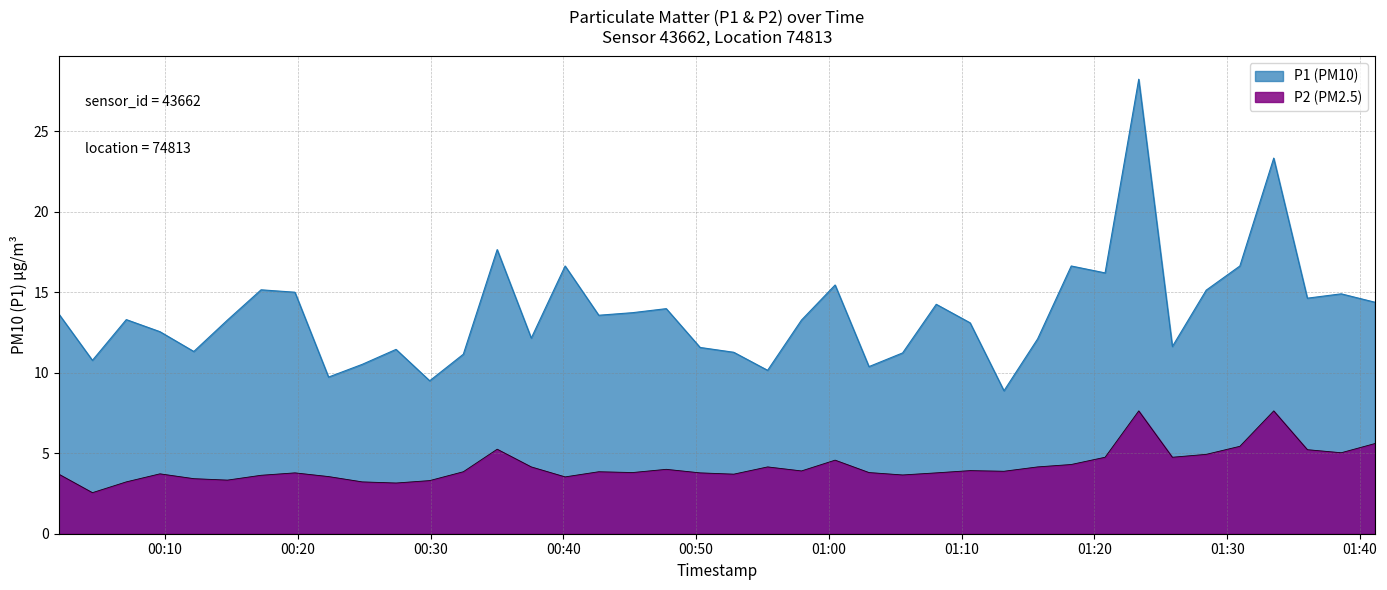

Reading left to right, list all the values displayed in this chart.

P1: 2024-03-22T00:02:00=13.7	2024-03-22T00:04:32=10.8	2024-03-22T00:07:05=13.3	2024-03-22T00:09:37=12.6	2024-03-22T00:12:10=11.3	2024-03-22T00:14:42=13.3	2024-03-22T00:17:14=15.2	2024-03-22T00:19:47=15.0	2024-03-22T00:22:19=9.7	2024-03-22T00:24:51=10.5	2024-03-22T00:27:24=11.4	2024-03-22T00:29:56=9.5	2024-03-22T00:32:28=11.2	2024-03-22T00:35:01=17.6	2024-03-22T00:37:35=12.2	2024-03-22T00:40:08=16.6	2024-03-22T00:42:40=13.6	2024-03-22T00:45:13=13.7	2024-03-22T00:47:45=14.0	2024-03-22T00:50:18=11.6	2024-03-22T00:52:50=11.3	2024-03-22T00:55:23=10.2	2024-03-22T00:57:56=13.3	2024-03-22T01:00:28=15.4	2024-03-22T01:03:01=10.4	2024-03-22T01:05:33=11.2	2024-03-22T01:08:05=14.2	2024-03-22T01:10:38=13.1	2024-03-22T01:13:11=8.9	2024-03-22T01:15:43=12.1	2024-03-22T01:18:15=16.6	2024-03-22T01:20:48=16.2	2024-03-22T01:23:20=28.2	2024-03-22T01:25:52=11.6	2024-03-22T01:28:25=15.1	2024-03-22T01:30:57=16.6	2024-03-22T01:33:30=23.3	2024-03-22T01:36:02=14.6	2024-03-22T01:38:35=14.9	2024-03-22T01:41:07=14.4
P2: 2024-03-22T00:02:00=3.7	2024-03-22T00:04:32=2.5	2024-03-22T00:07:05=3.2	2024-03-22T00:09:37=3.7	2024-03-22T00:12:10=3.4	2024-03-22T00:14:42=3.3	2024-03-22T00:17:14=3.6	2024-03-22T00:19:47=3.8	2024-03-22T00:22:19=3.5	2024-03-22T00:24:51=3.2	2024-03-22T00:27:24=3.1	2024-03-22T00:29:56=3.3	2024-03-22T00:32:28=3.9	2024-03-22T00:35:01=5.2	2024-03-22T00:37:35=4.2	2024-03-22T00:40:08=3.5	2024-03-22T00:42:40=3.9	2024-03-22T00:45:13=3.8	2024-03-22T00:47:45=4.0	2024-03-22T00:50:18=3.8	2024-03-22T00:52:50=3.7	2024-03-22T00:55:23=4.2	2024-03-22T00:57:56=3.9	2024-03-22T01:00:28=4.6	2024-03-22T01:03:01=3.8	2024-03-22T01:05:33=3.6	2024-03-22T01:08:05=3.8	2024-03-22T01:10:38=3.9	2024-03-22T01:13:11=3.9	2024-03-22T01:15:43=4.2	2024-03-22T01:18:15=4.3	2024-03-22T01:20:48=4.8	2024-03-22T01:23:20=7.6	2024-03-22T01:25:52=4.8	2024-03-22T01:28:25=4.9	2024-03-22T01:30:57=5.4	2024-03-22T01:33:30=7.6	2024-03-22T01:36:02=5.2	2024-03-22T01:38:35=5.0	2024-03-22T01:41:07=5.6